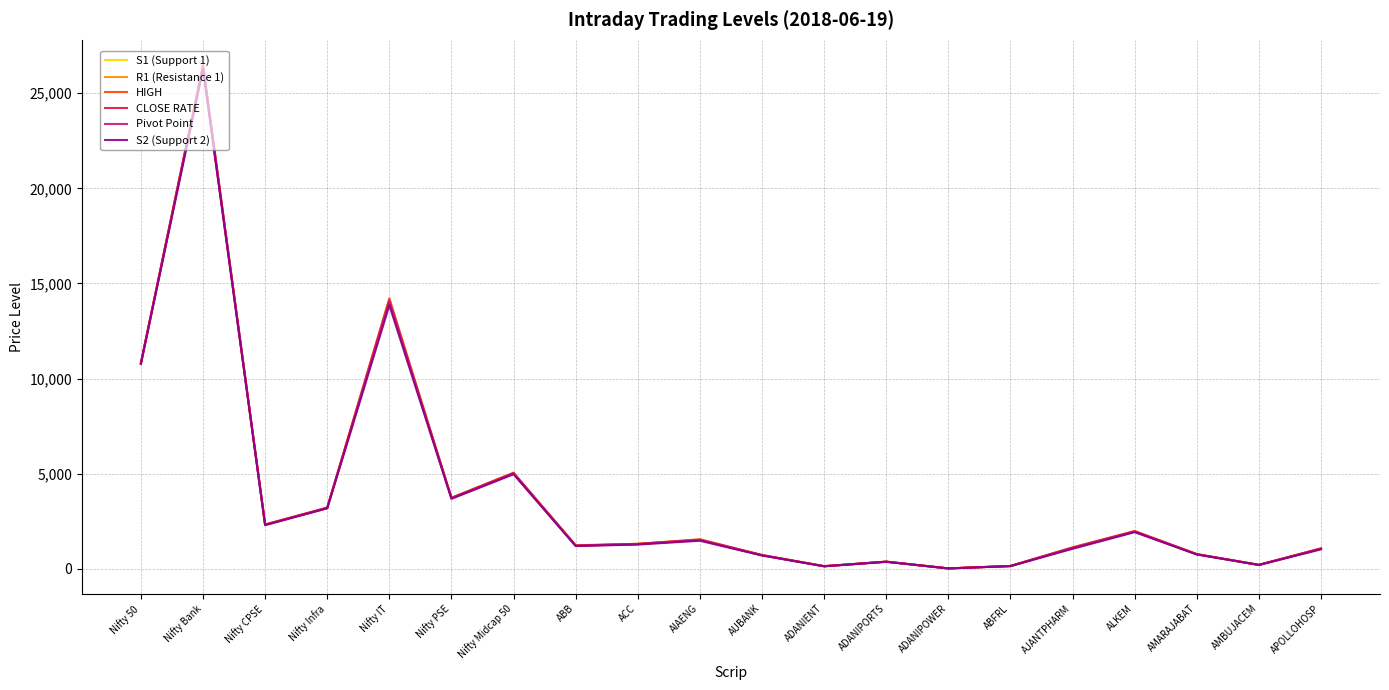

What value does the CLOSE RATE series have at Nifty Bank?

26409.3